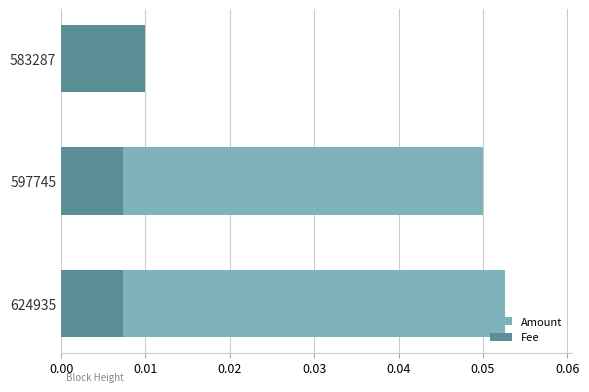

Does the chart contain any negative values?

No